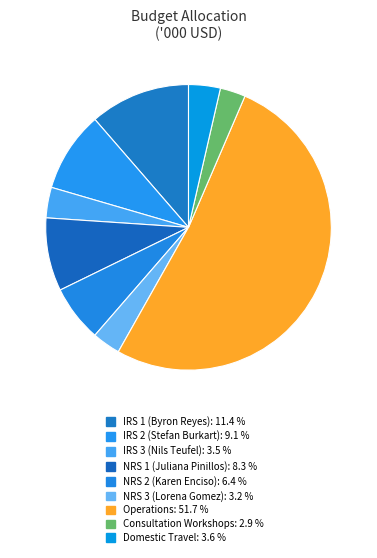

How many segments does this pie chart have?

9